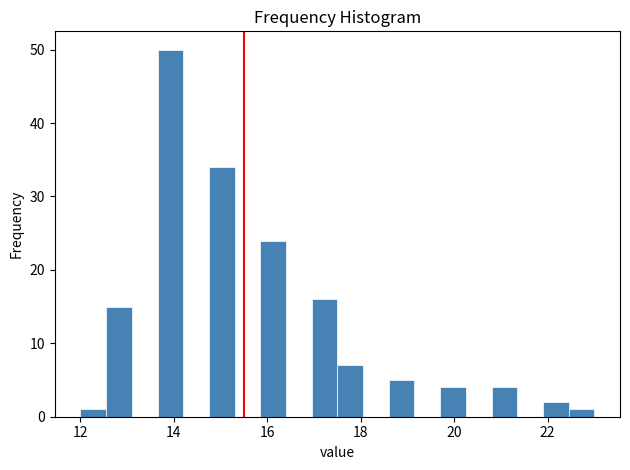

Around what value on the x-axis is the tallest bar? Give the approximate position of its centre, as read against the axis.

14.0